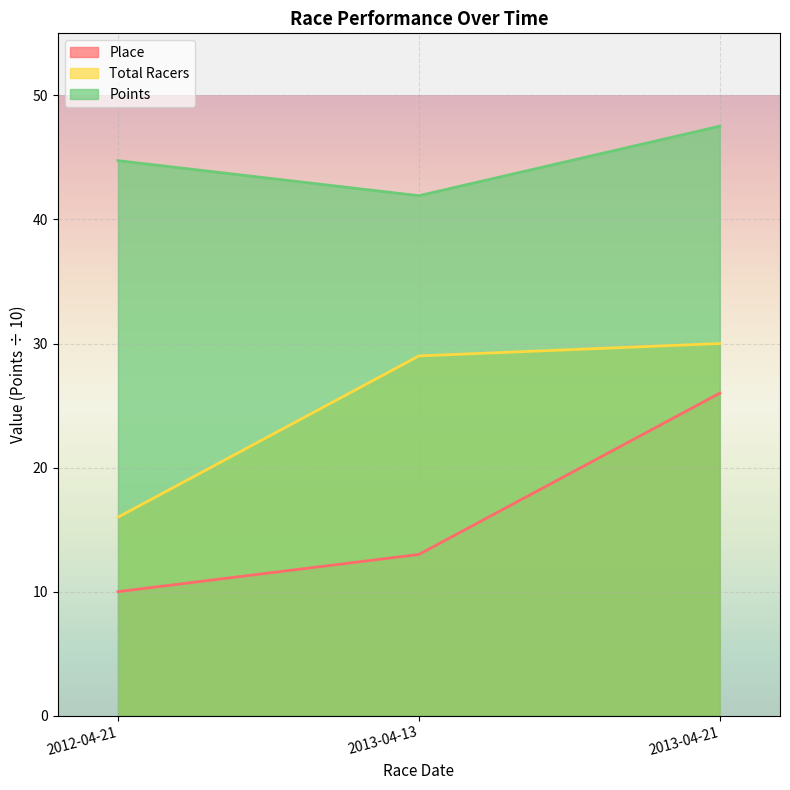

How many values in the Total Racers series exceed 29?

1